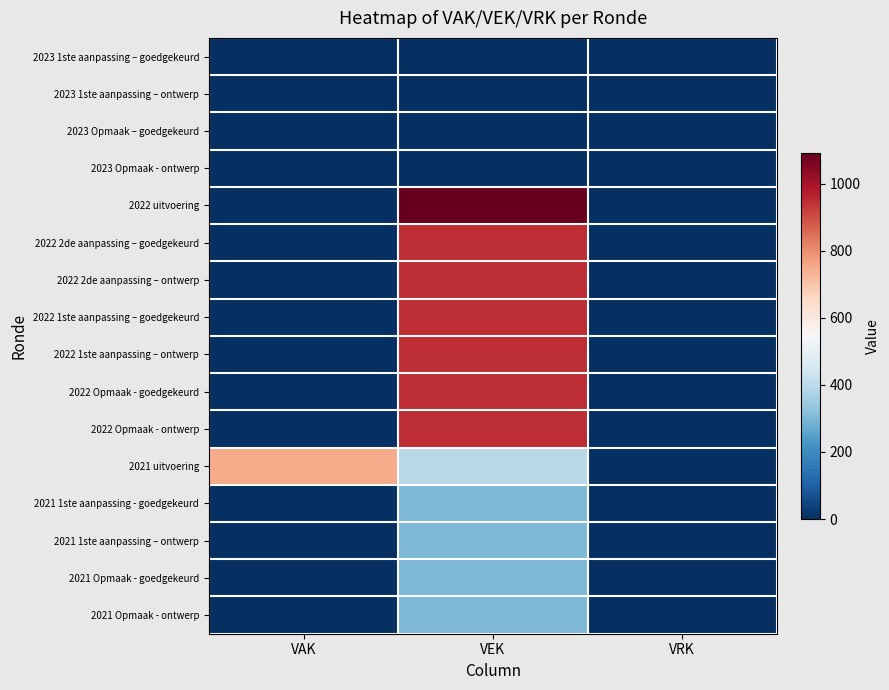

What is the total value across all series at VAK?

750